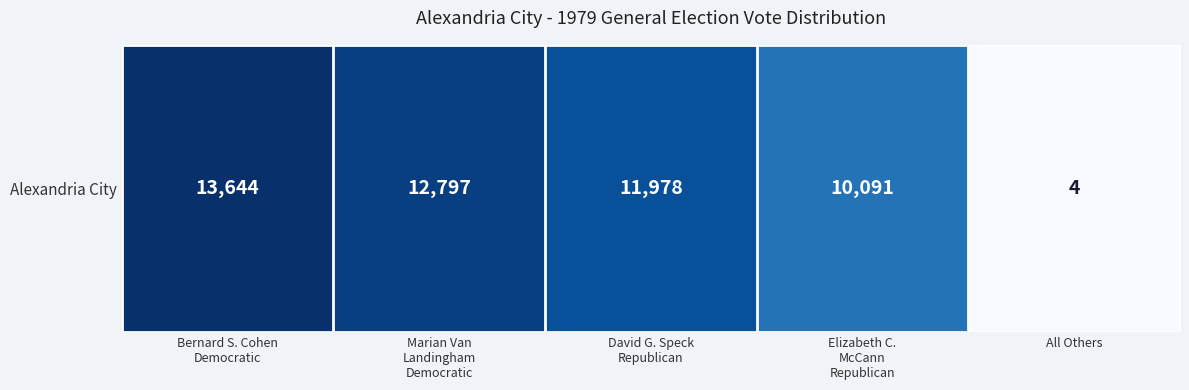

What is the change in value from Bernard S. Cohen
Democratic to Elizabeth C.
McCann
Republican?

-3553